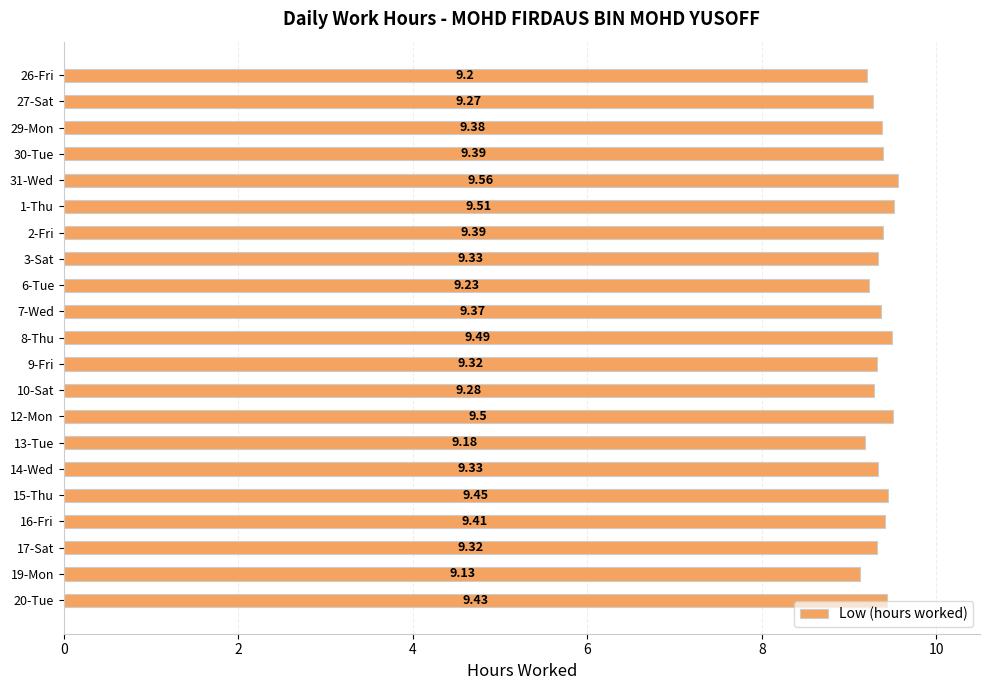

What is the change in value from 9-Fri to 15-Thu?

+0.1